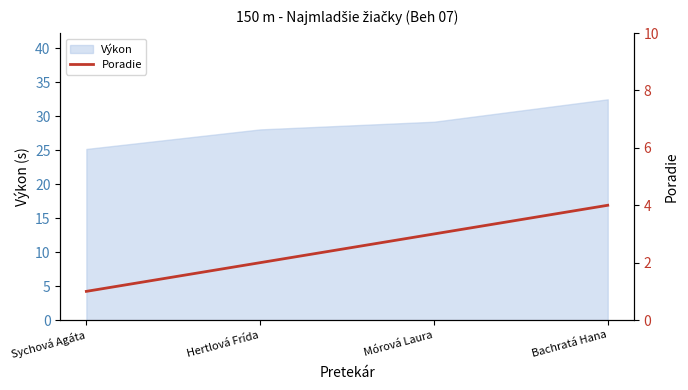

Which has a higher value, Hertlová Frída or Sychová Agáta?

Hertlová Frída